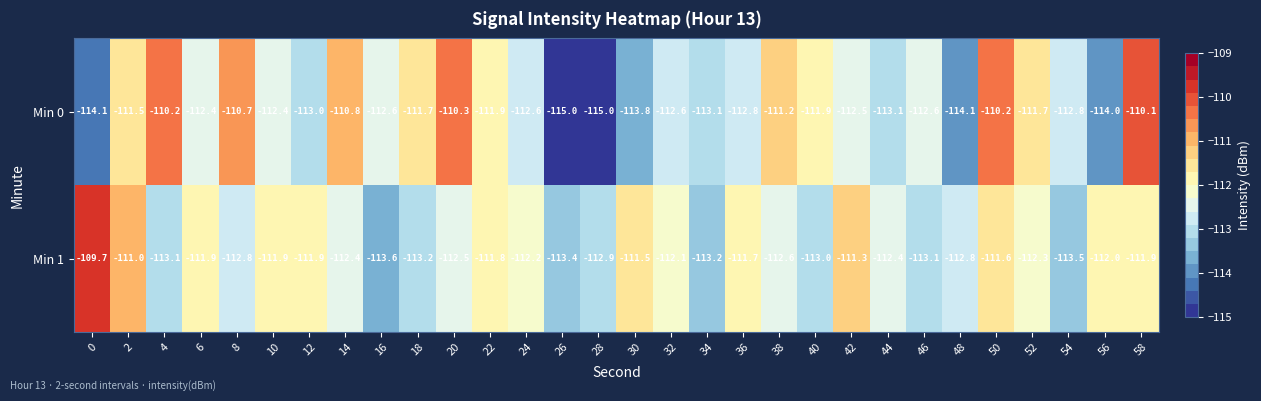

List the series in order of their peak value, highest first.

Min 1, Min 0